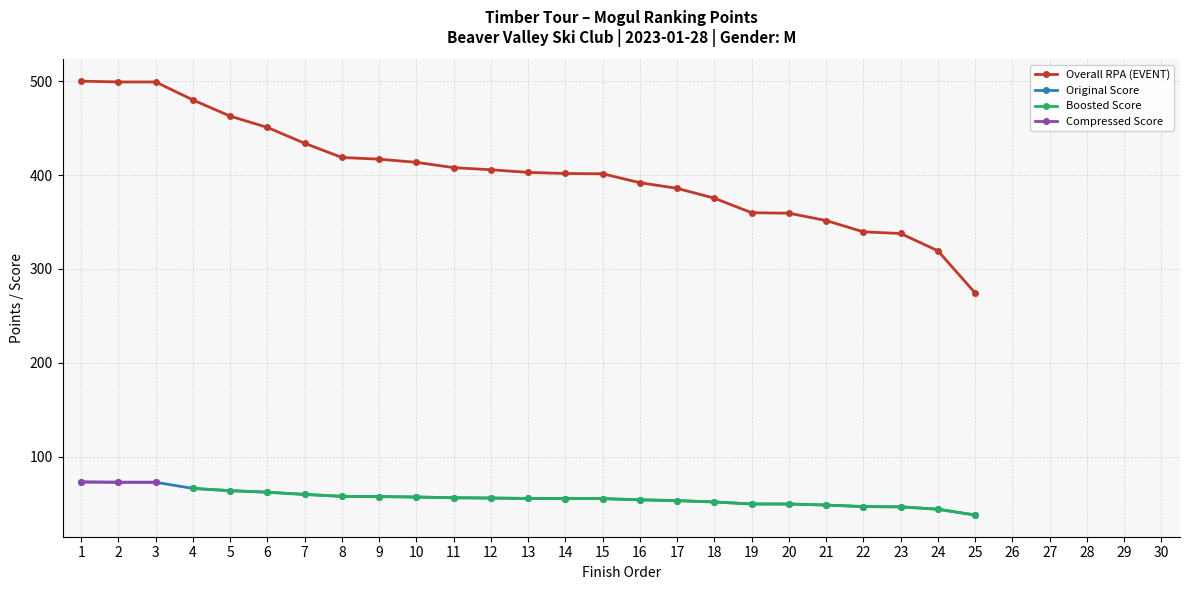

Is the value of Original Score at 19 greater than the value of Overall RPA (EVENT) at 10?

No